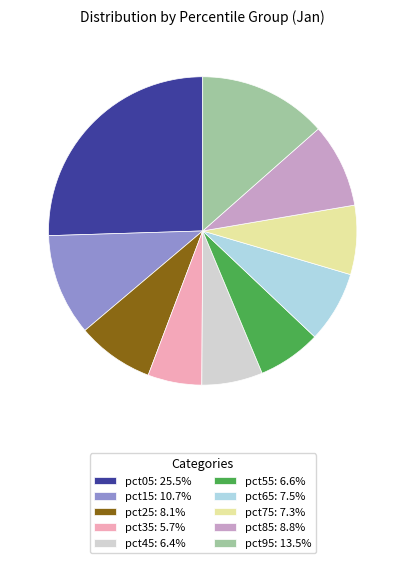

How many segments does this pie chart have?

10